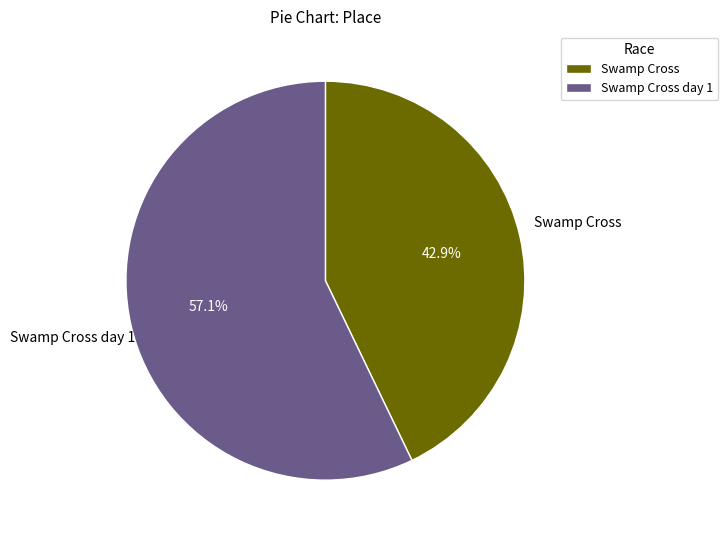

Is it true that Swamp Cross is 43% of the pie?

True